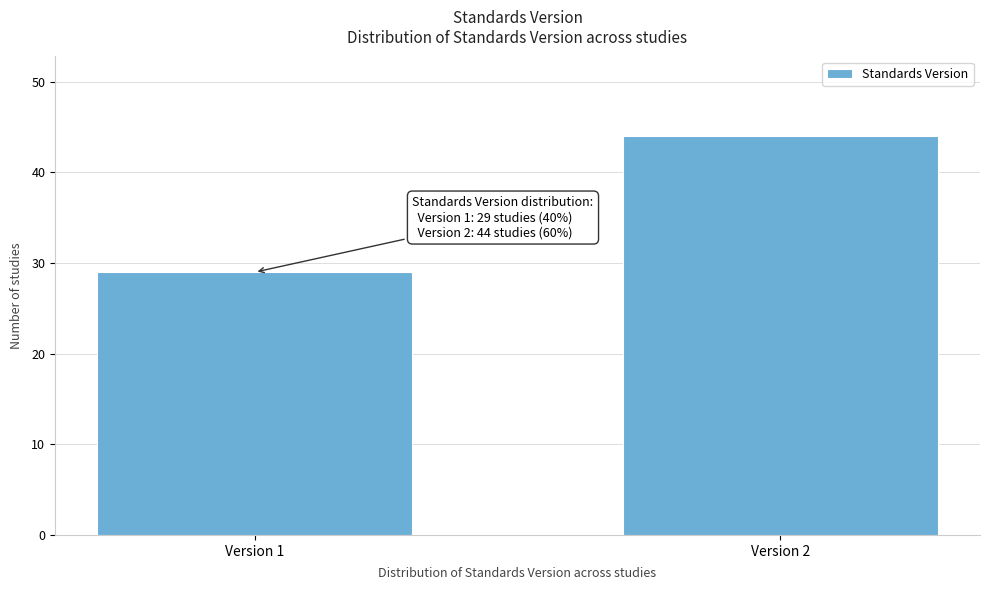

Reading left to right, what are all the values shown in this chart?

Version 1=29	Version 2=44